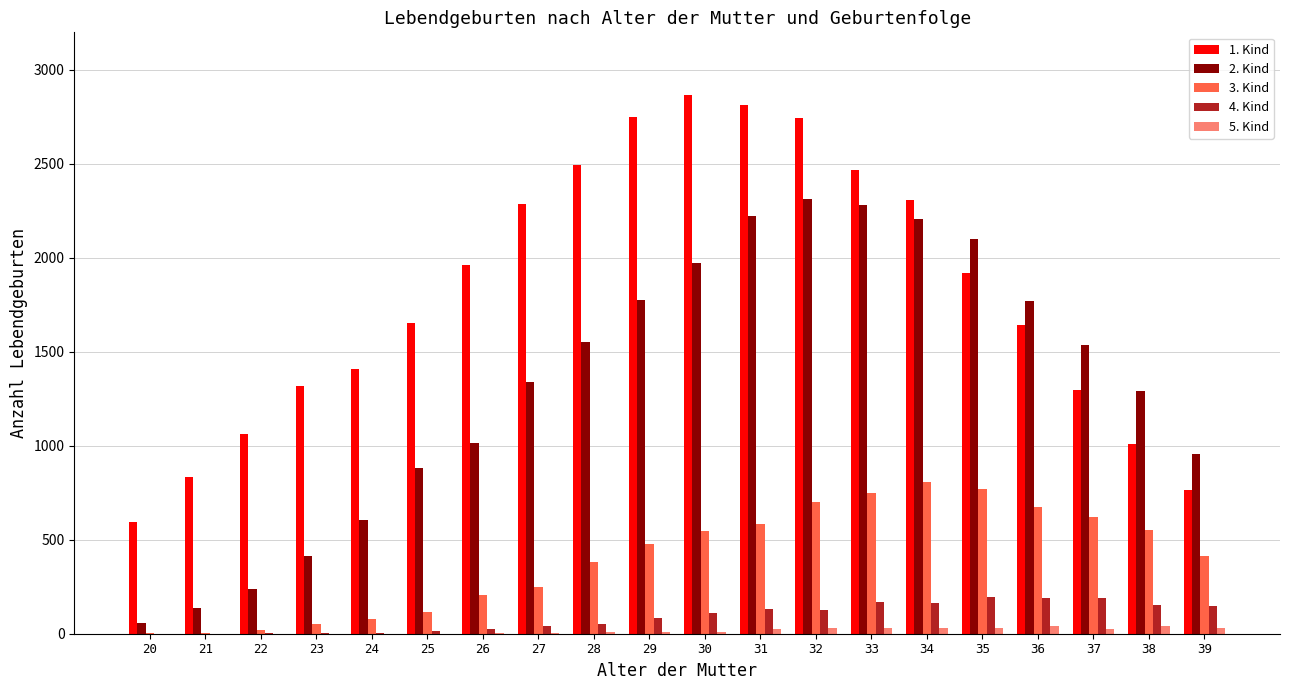

Is the value of 1. Kind at 35 greater than the value of 3. Kind at 26?

Yes